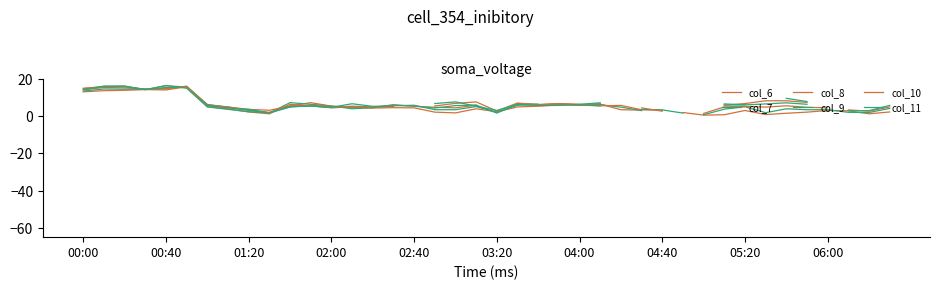

What are all the series names shown in the legend?

col_6, col_7, col_8, col_9, col_10, col_11